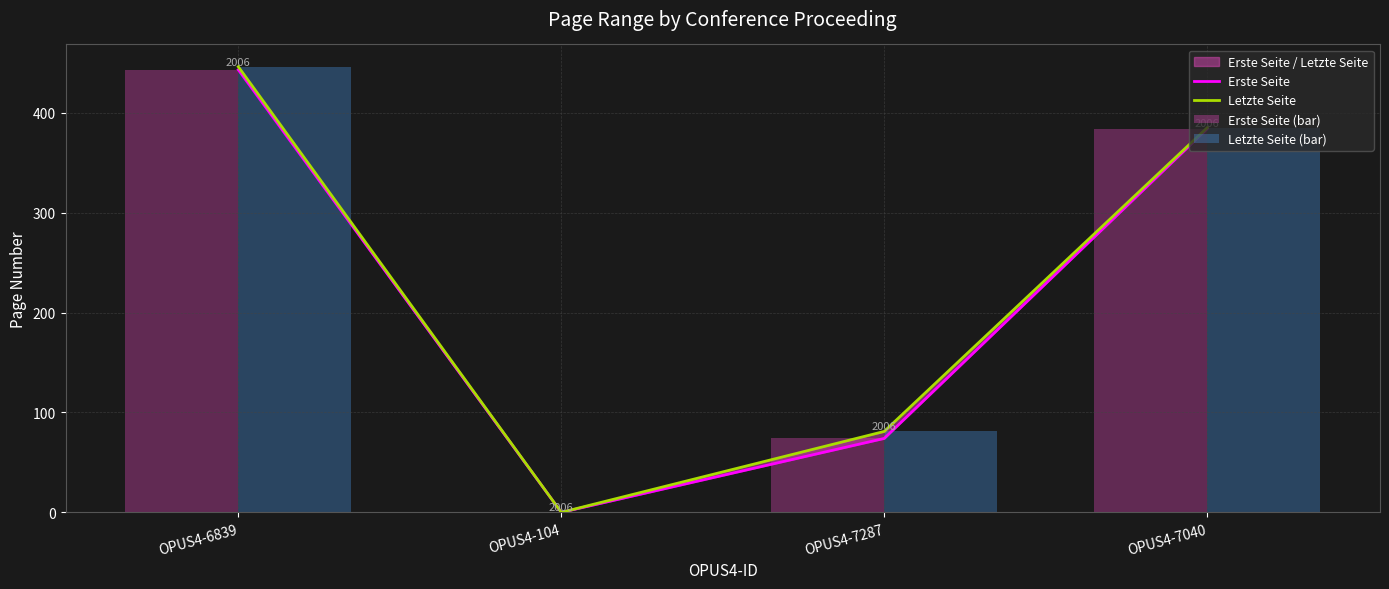

At which label does Letzte Seite (bar) first exceed 385?

OPUS4-6839